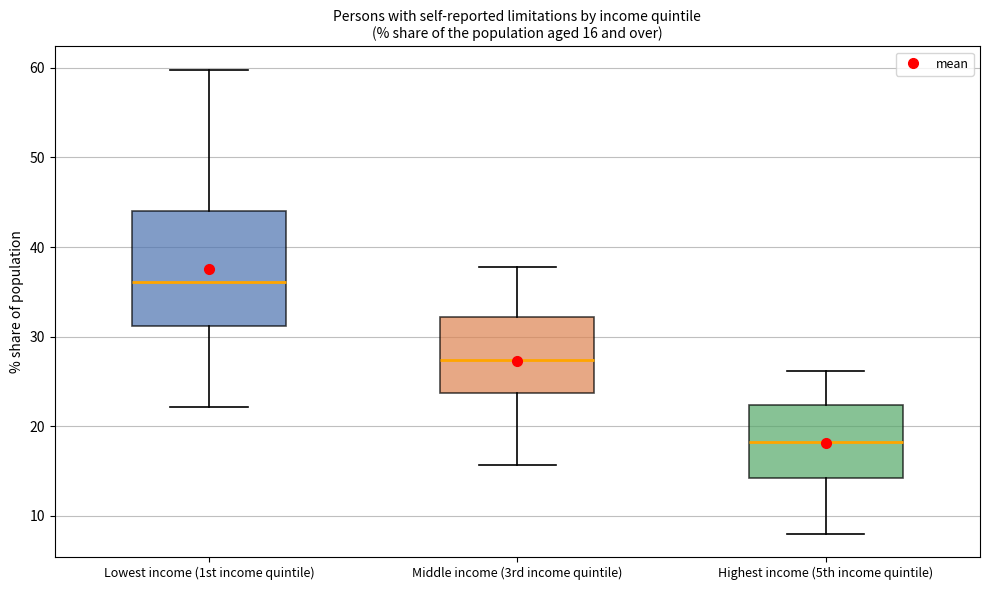

Which box is the tallest, from its lower edge to its upper edge?

Lowest income (1st income quintile)